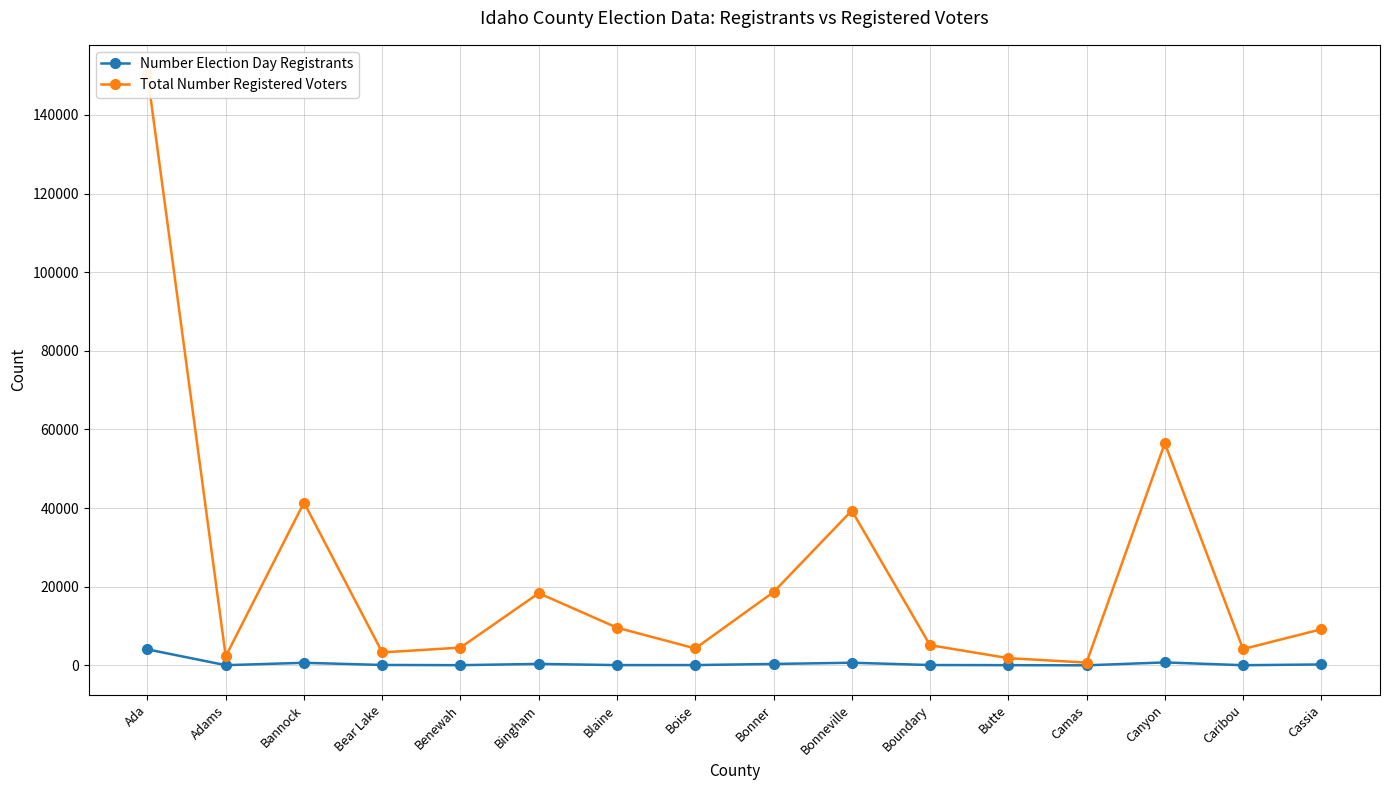

At how many categories does at least one series exceed 143047?

1